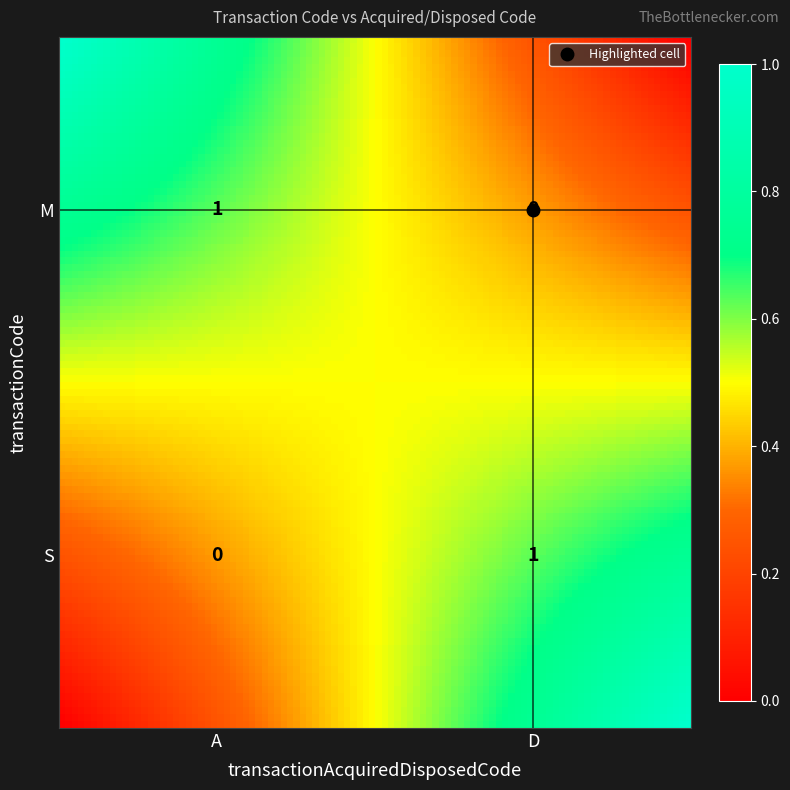

Reading left to right, what are all the values shown in this chart?

M: 1	0
S: 0	1